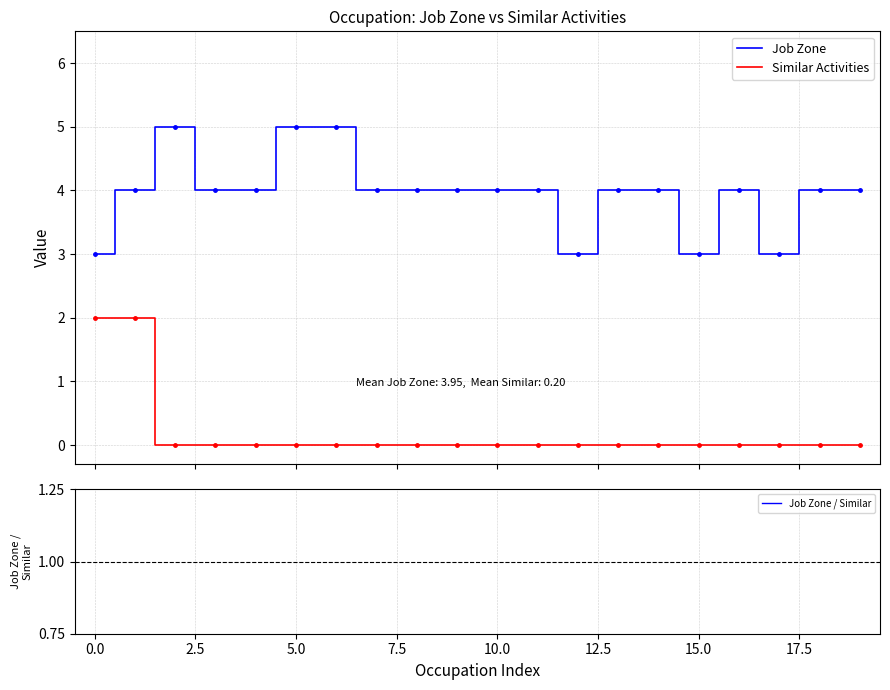

True or false: Similar Activities and Job Zone cross at least once.

False